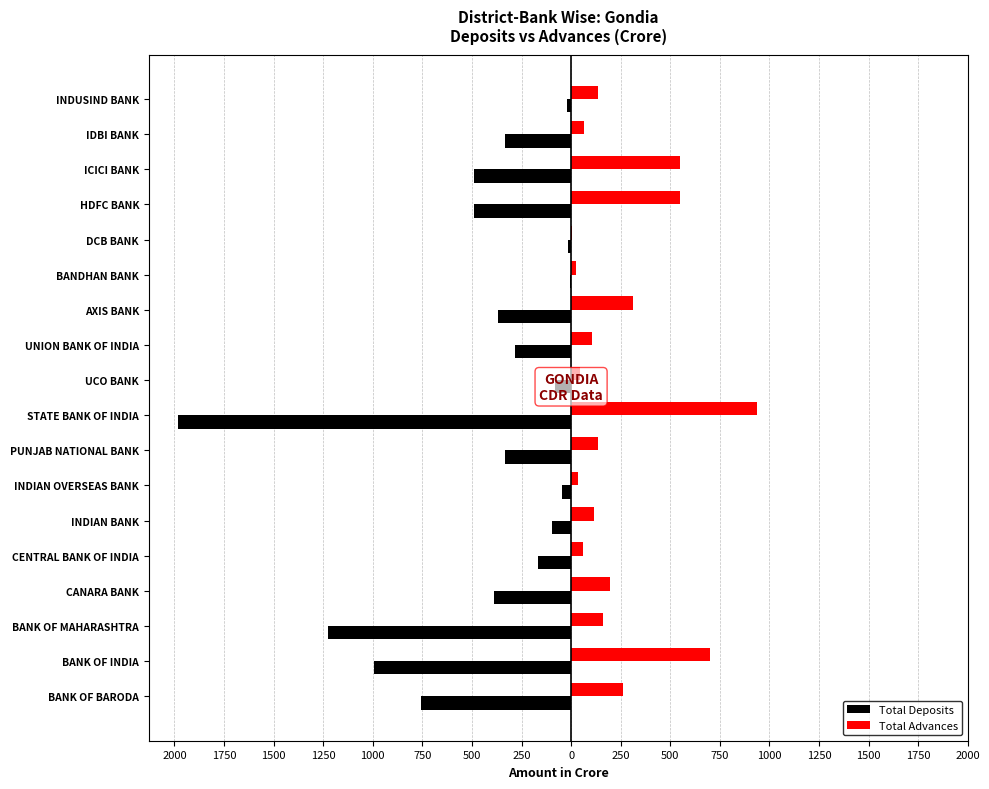

Which series has the widest spread of values?

Total Deposits